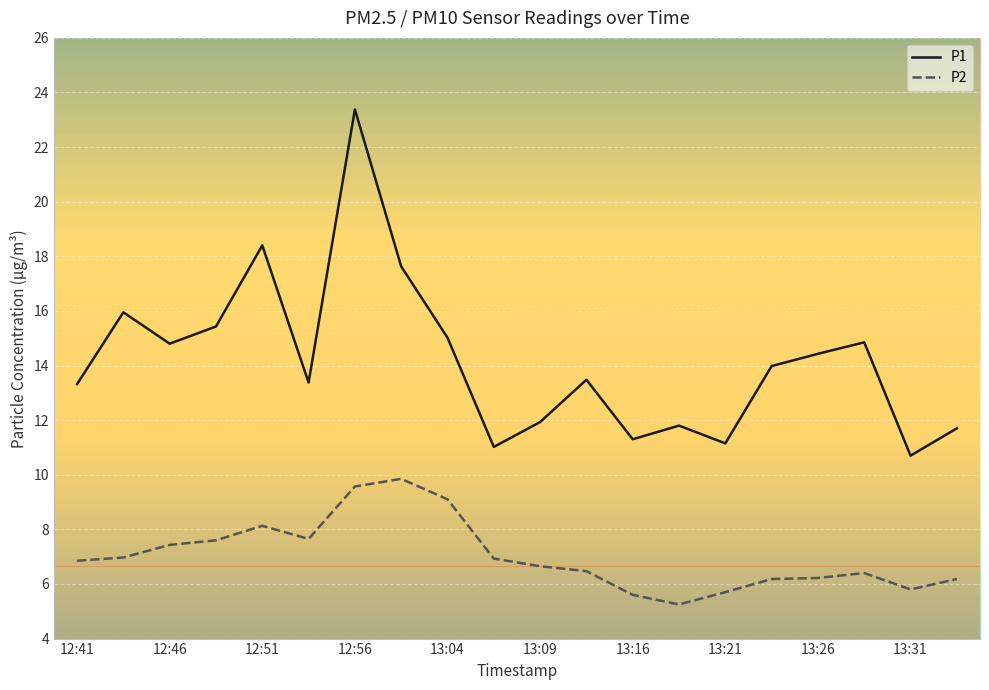

Does the chart have visible grid lines?

Yes